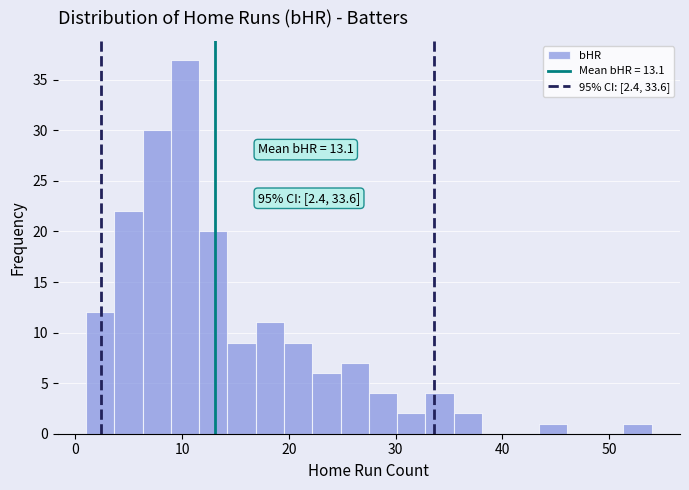

Read against the x-axis, roughly where is the centre of the tallest bar?

10